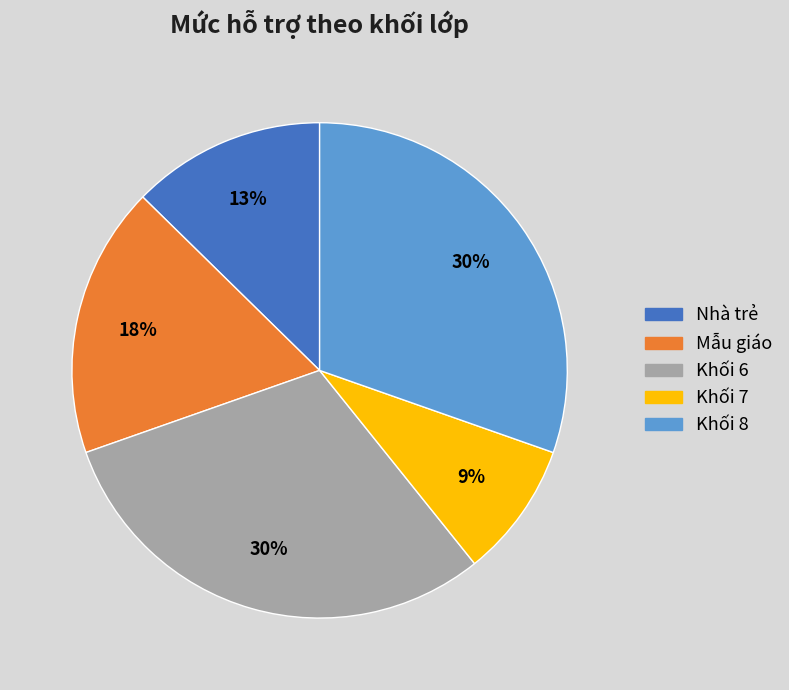

Is the sum of Mẫu giáo and Khối 7 greater than half?

No